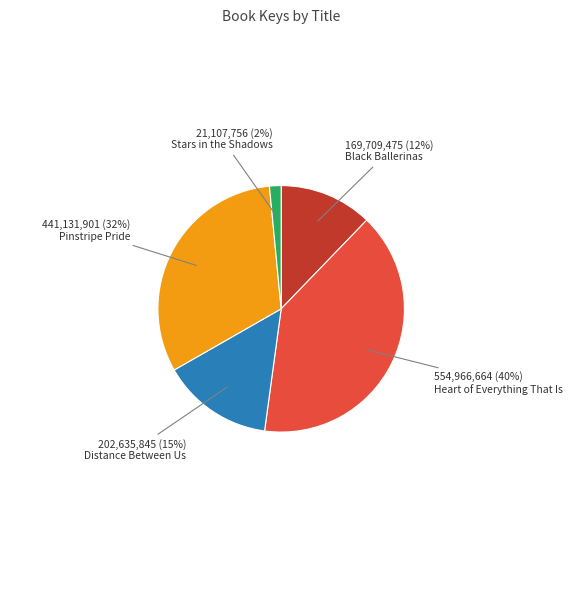

Is there a majority slice in this chart?

No